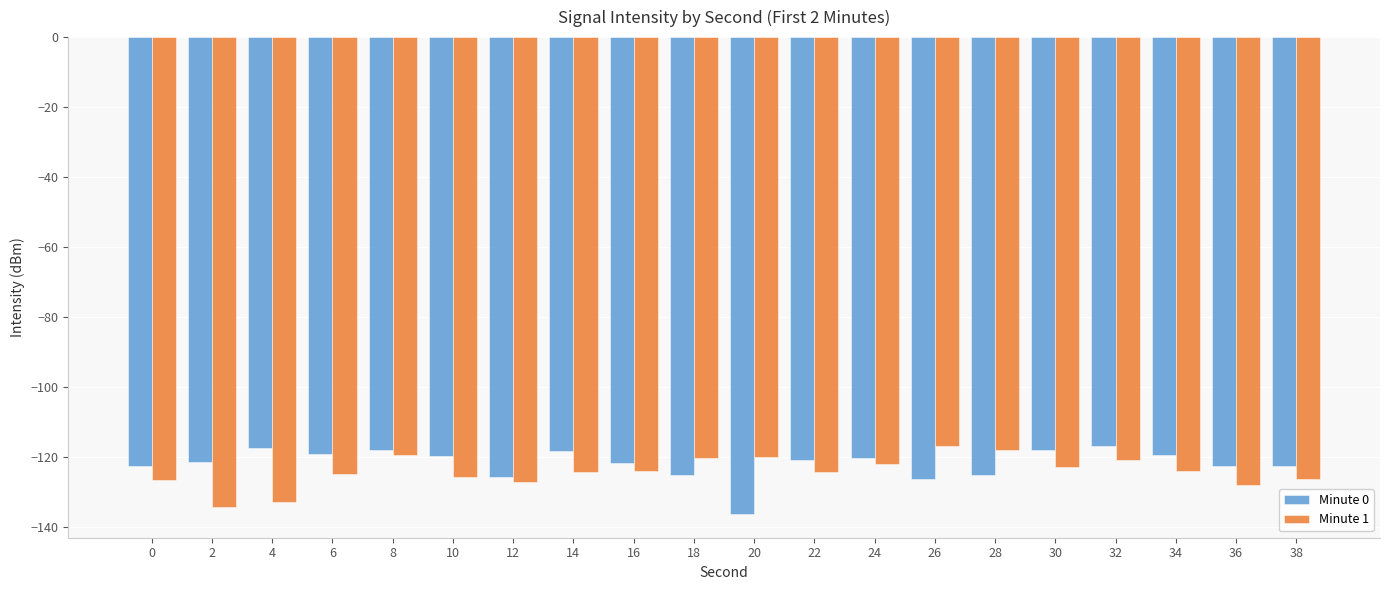

What are all the series names shown in the legend?

Minute 0, Minute 1